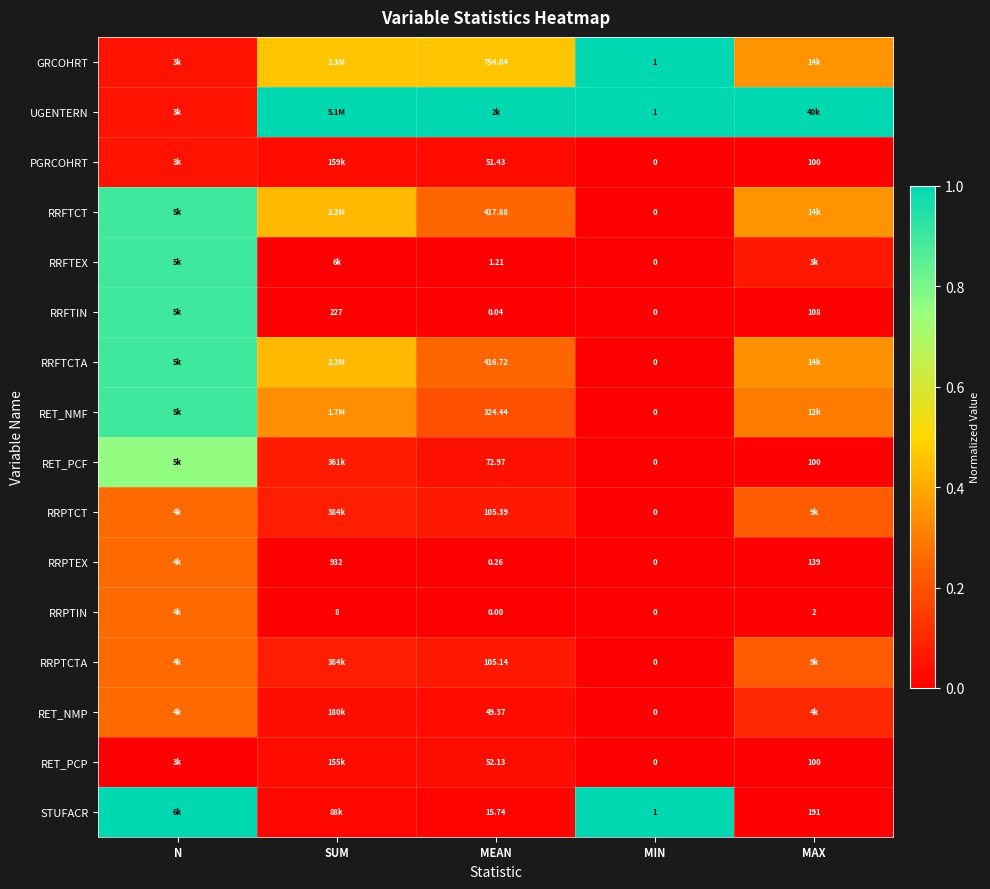

True or false: RRFTEX has a value of 0.0 at MIN.

True